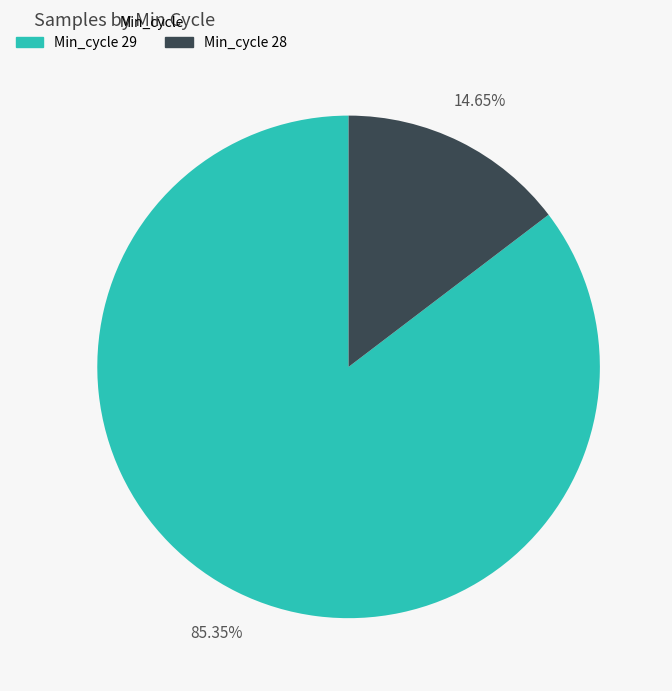

How many segments does this pie chart have?

2